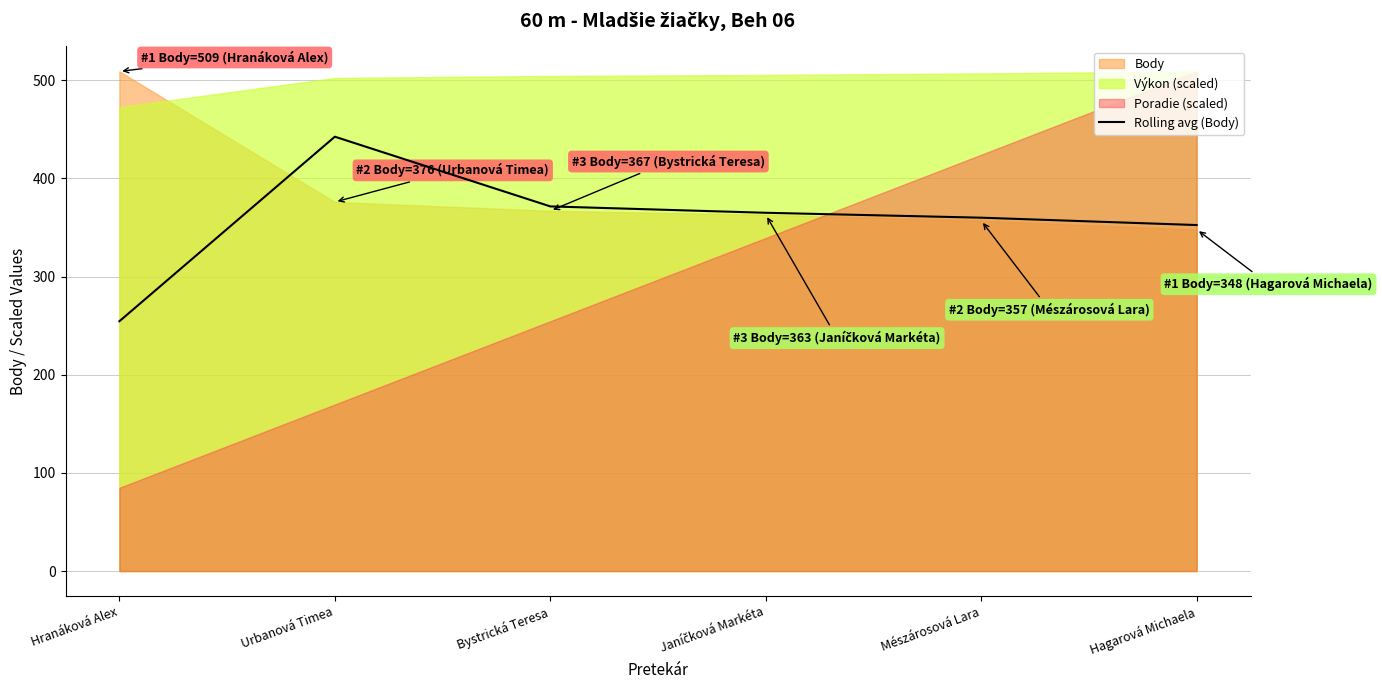

At which category does the chart reach its minimum across all series?

Hranáková Alex